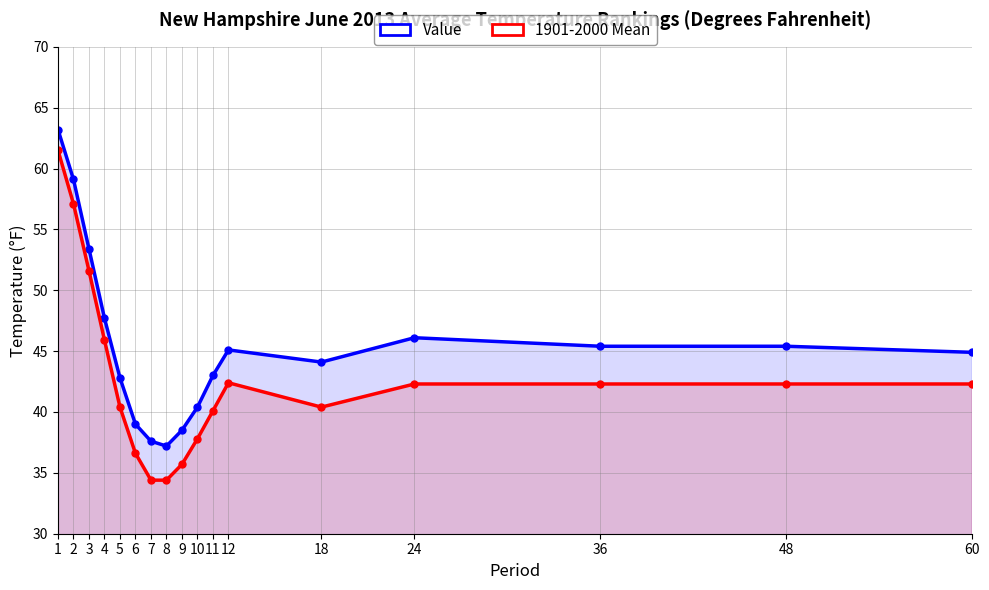

At which label does Value first exceed 44?

1